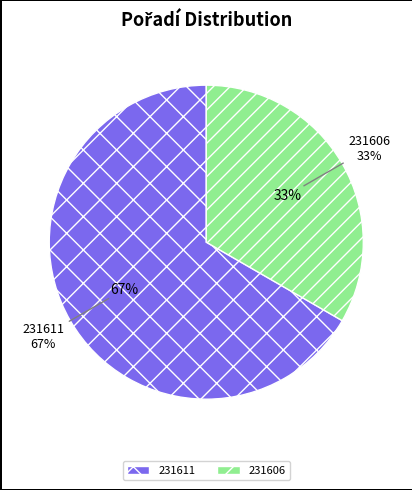

Is it true that 231611 is 54% of the pie?

False